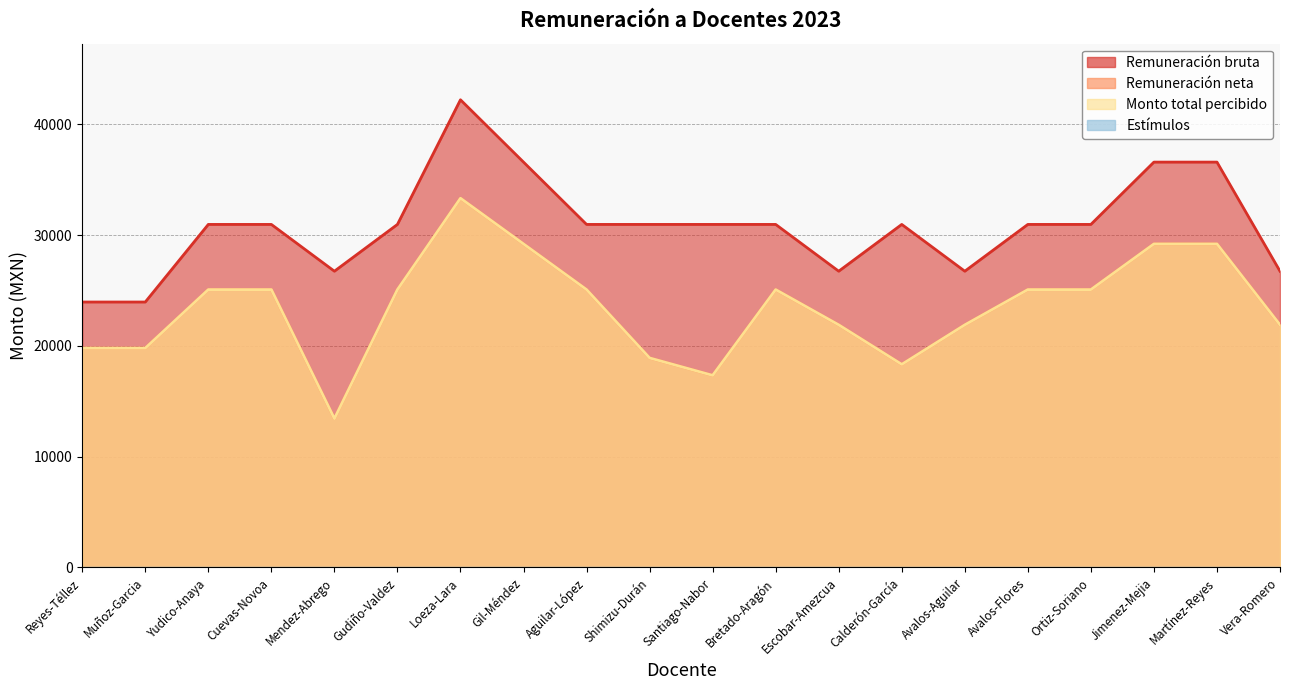

What position from the right is Avalos-Flores?

5